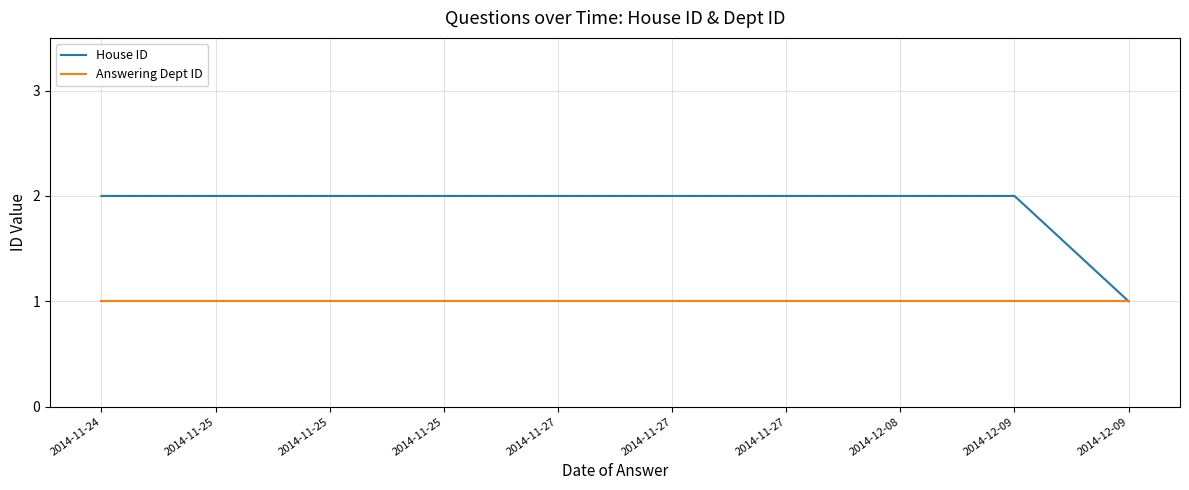

Does the chart display data point markers on the line(s)?

No